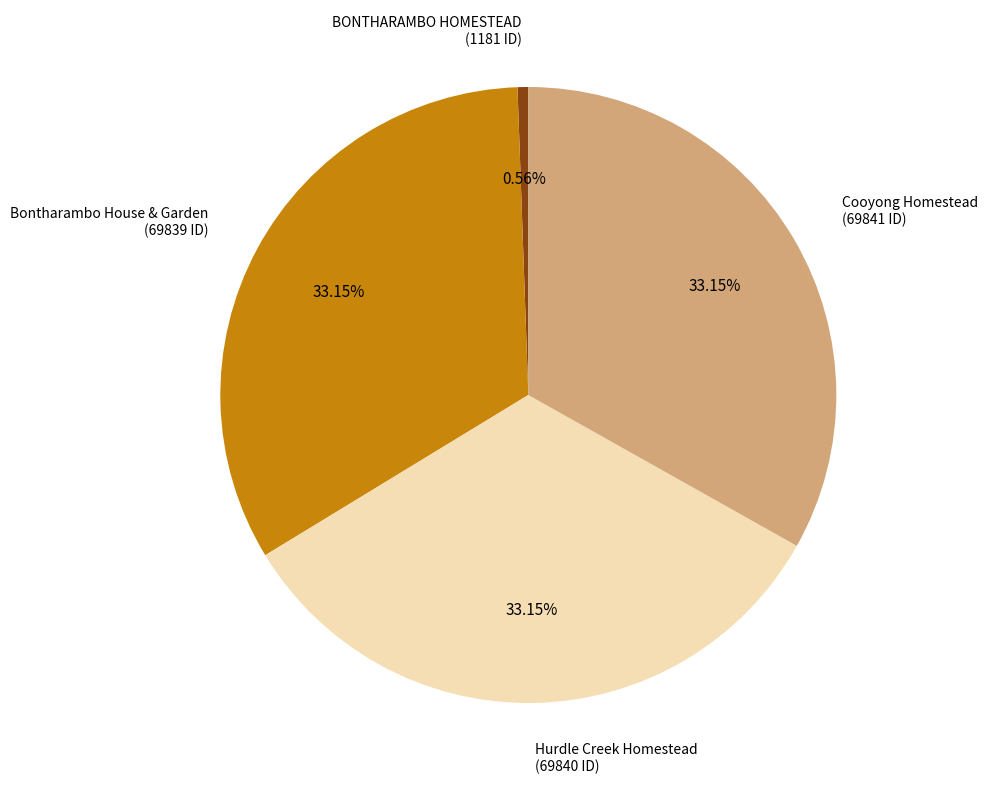

How many segments does this pie chart have?

4